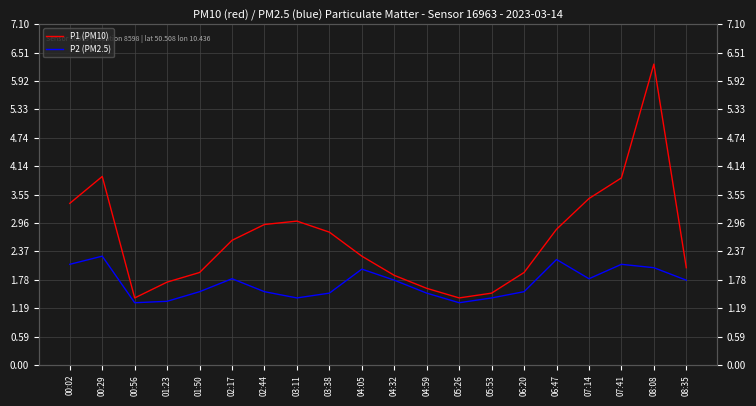

Which has a higher value, 04:59 or 08:08?

08:08